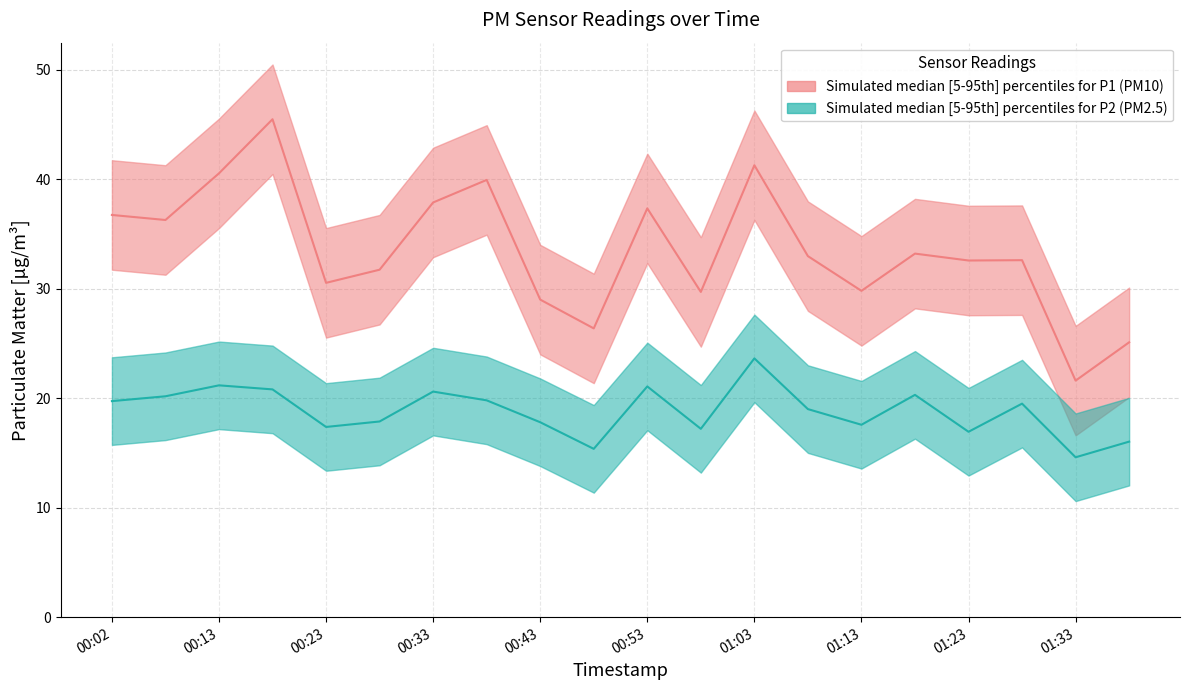

Read the P1 median value at 01:03.

41.3